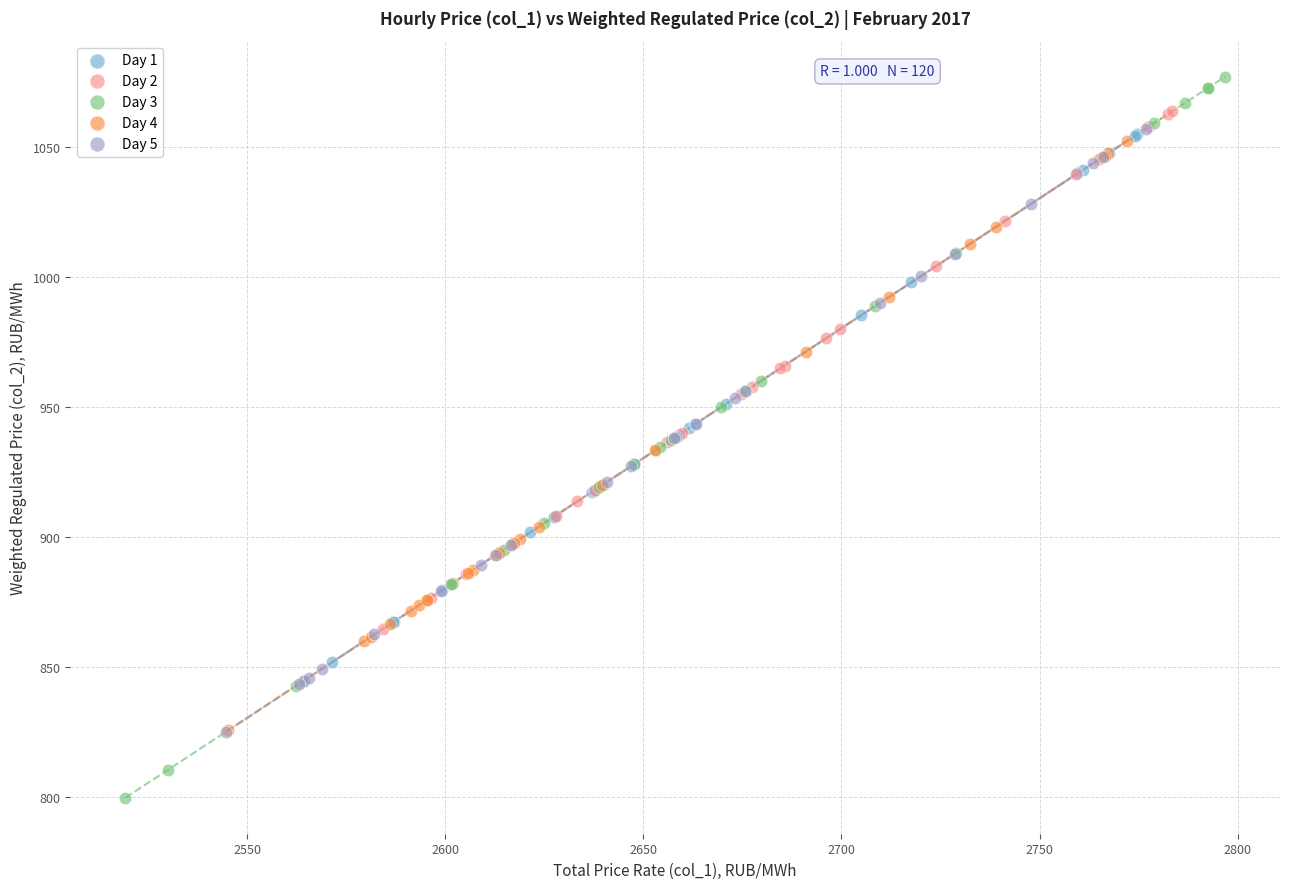

Which series has the largest Y range (max minus min)?

Day 3